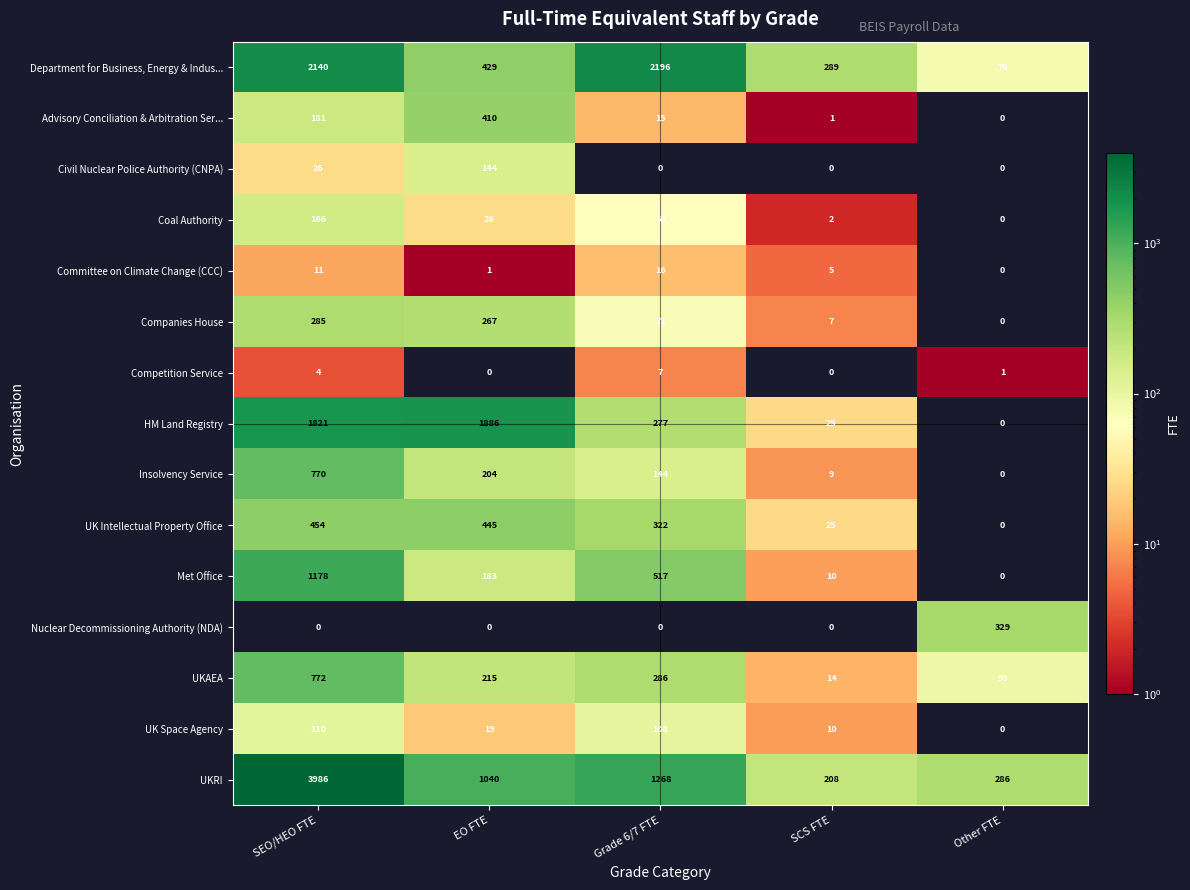

Is it true that Insolvency Service equals 0 at Other FTE?

True